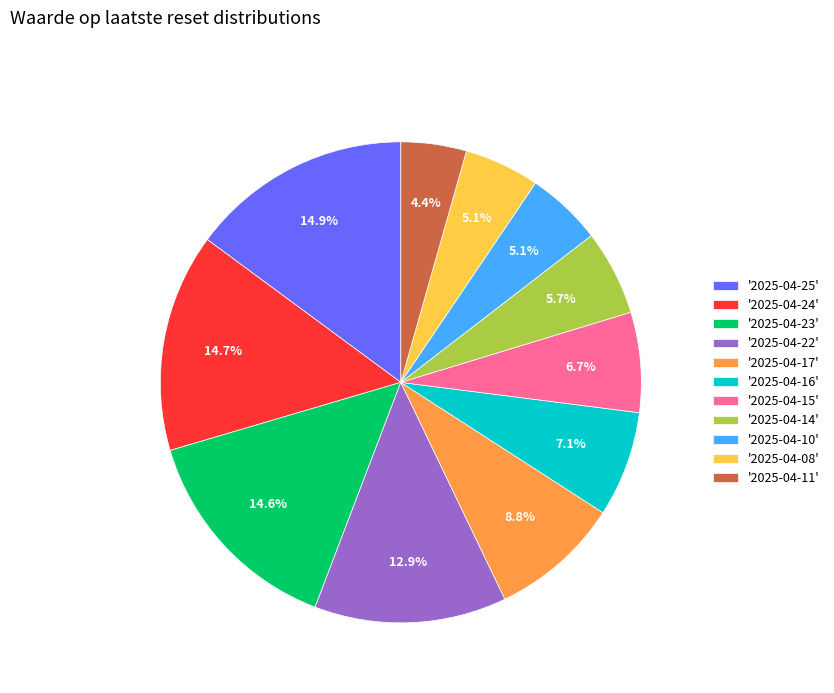

Combined, do '2025-04-14' and '2025-04-24' account for over 50%?

No